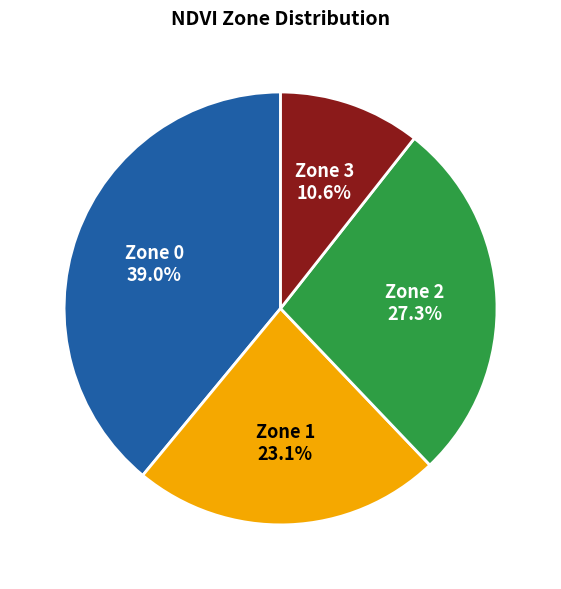

Which has a higher value, Zone 3 or Zone 2?

Zone 2